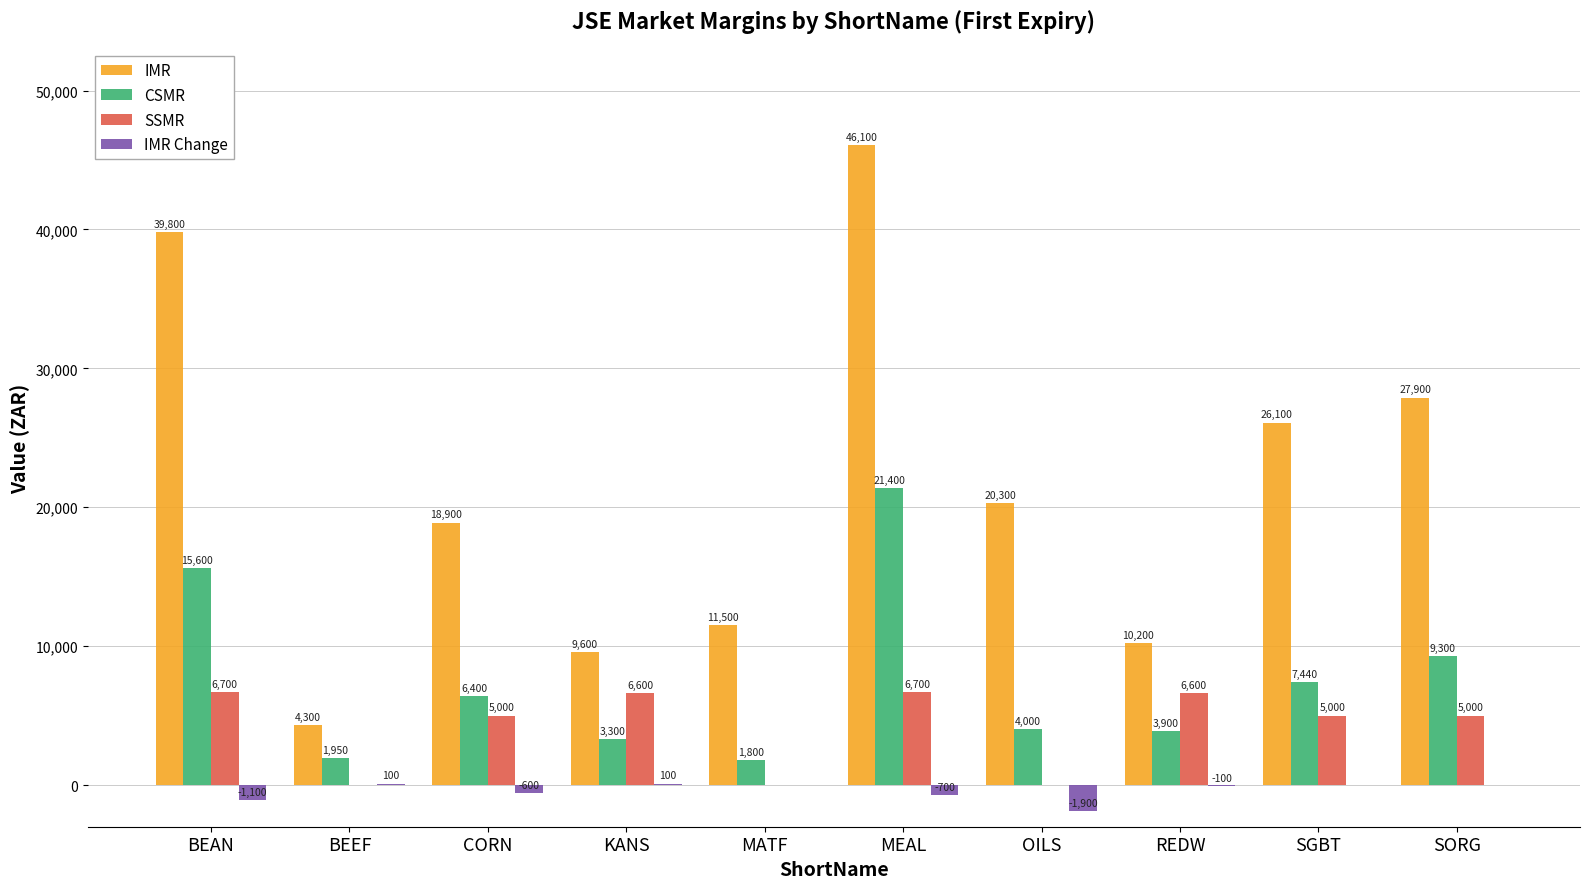

Where is IMR Change nearest to the value -900?

BEAN